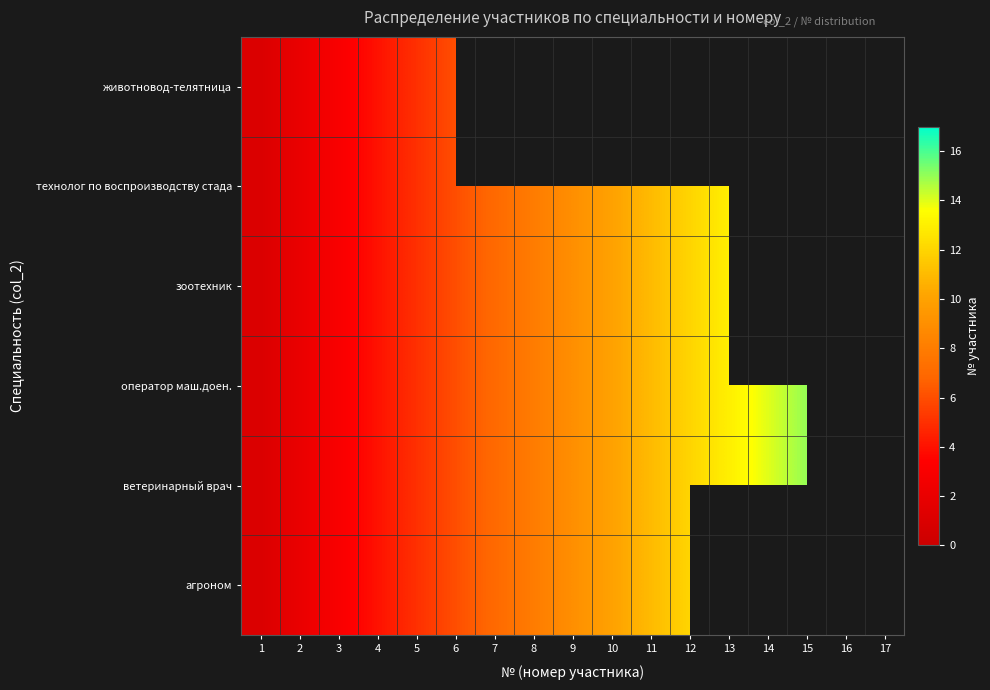

Count the number of data series in this chart.

6